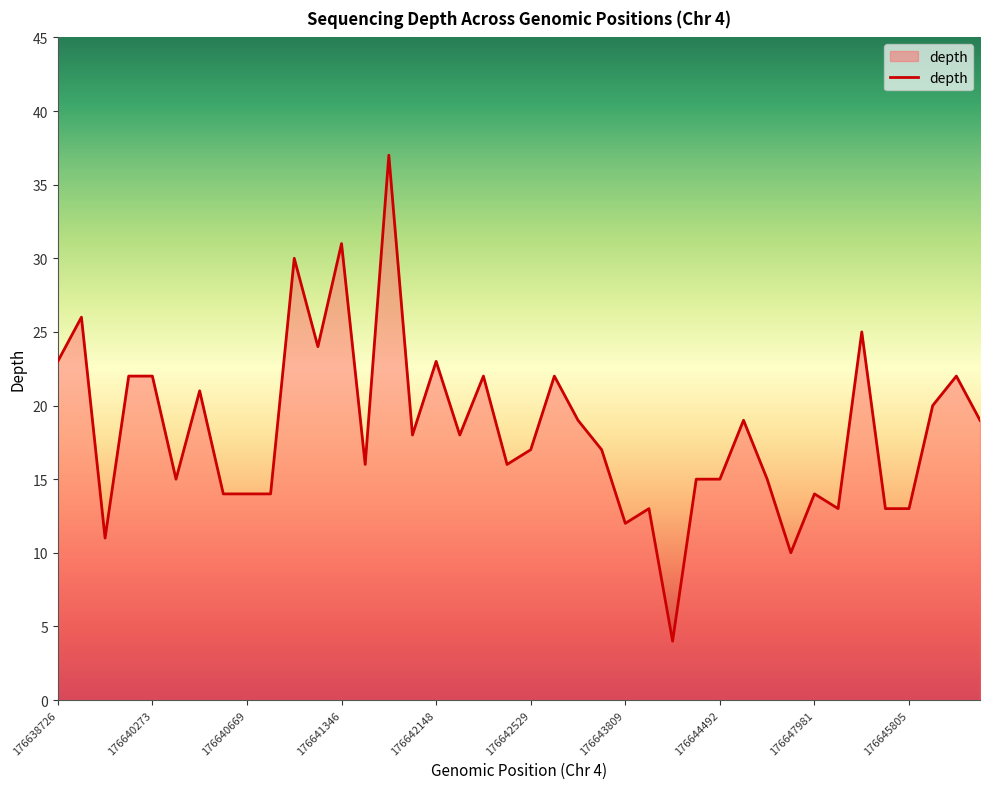

What is the smallest value displayed?

4